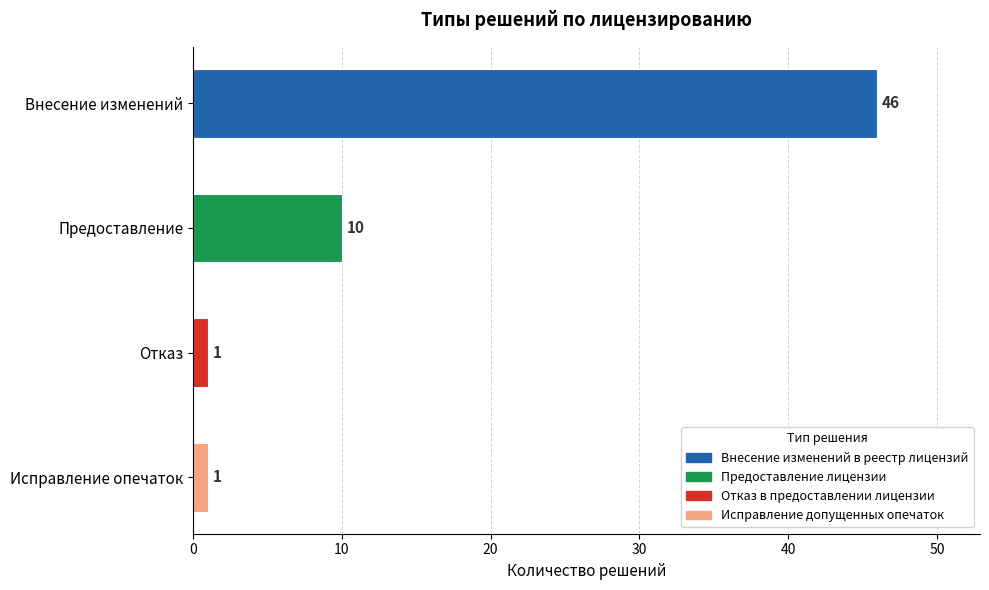

What is the sum of all values?

58